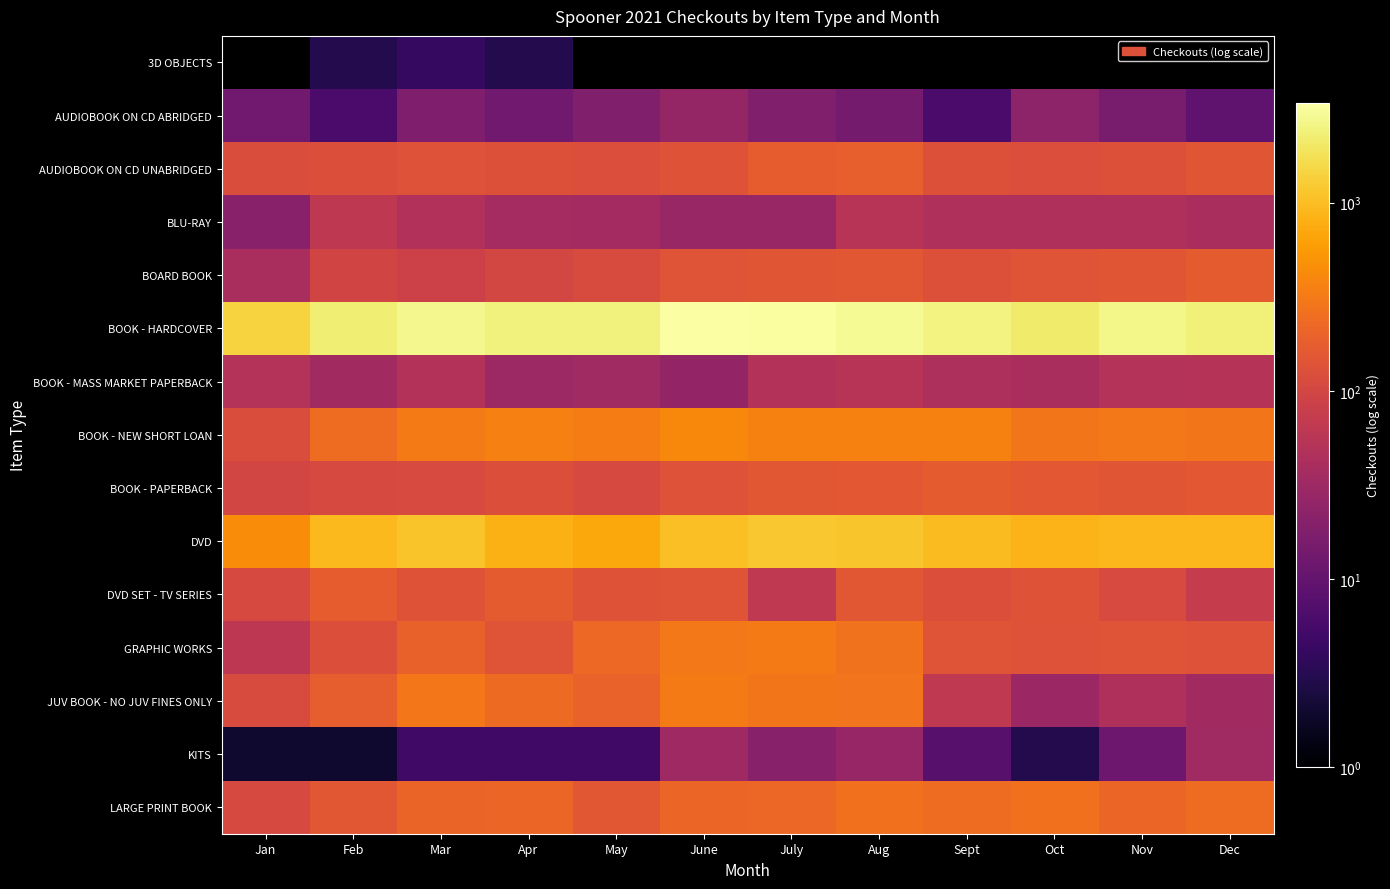

At July, list the series in order from largest to smallest.

BOOK - HARDCOVER, DVD, BOOK - NEW SHORT LOAN, GRAPHIC WORKS, JUV BOOK - NO JUV FINES ONLY, LARGE PRINT BOOK, AUDIOBOOK ON CD UNABRIDGED, BOOK - PAPERBACK, BOARD BOOK, DVD SET - TV SERIES, BOOK - MASS MARKET PAPERBACK, BLU-RAY, KITS, AUDIOBOOK ON CD ABRIDGED, 3D OBJECTS